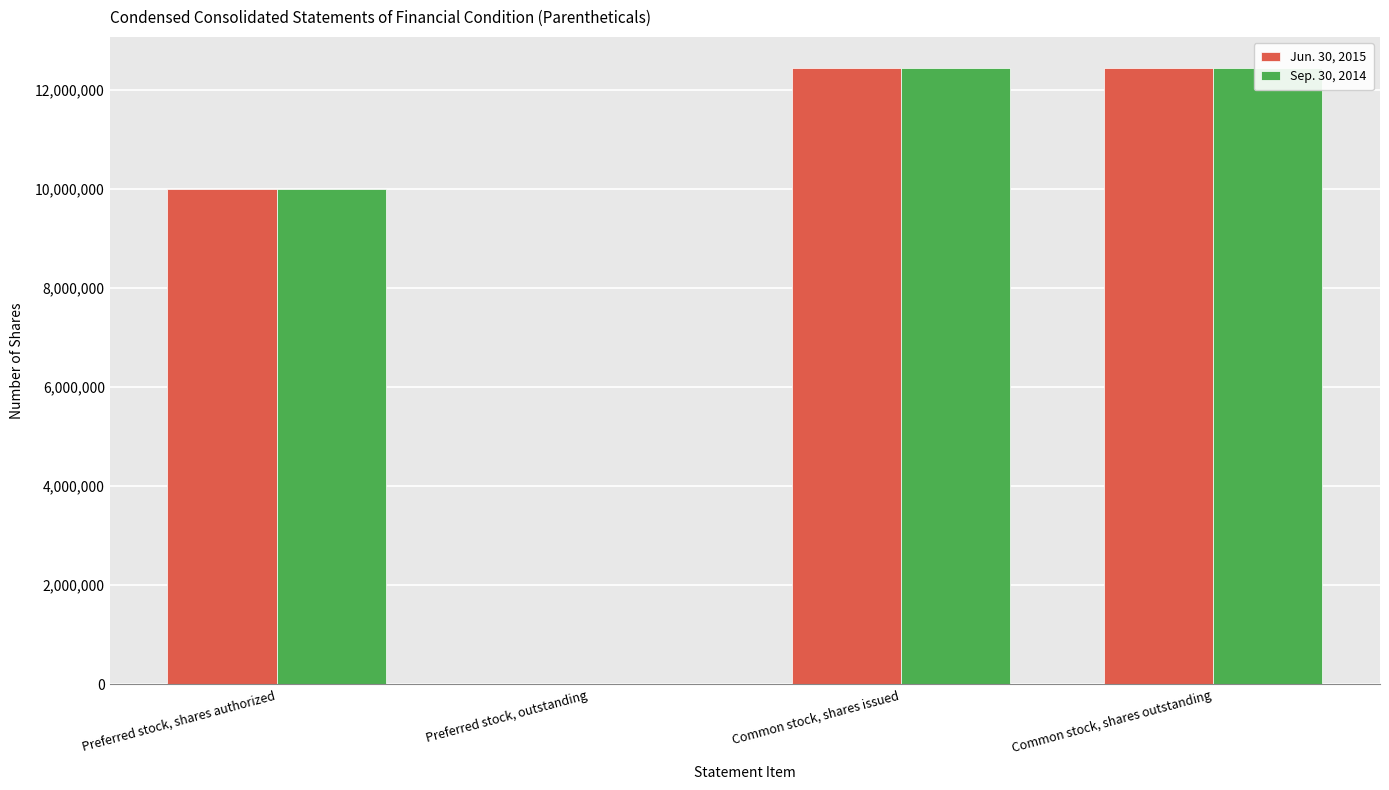

What is the average value of the Sep. 30, 2014 series?

8723182